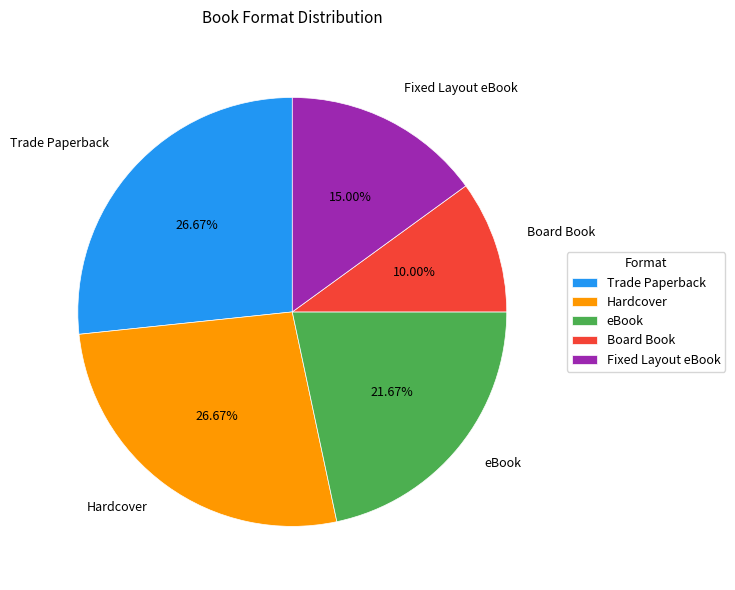

The eBook slice represents 16% of the pie. True or false?

False